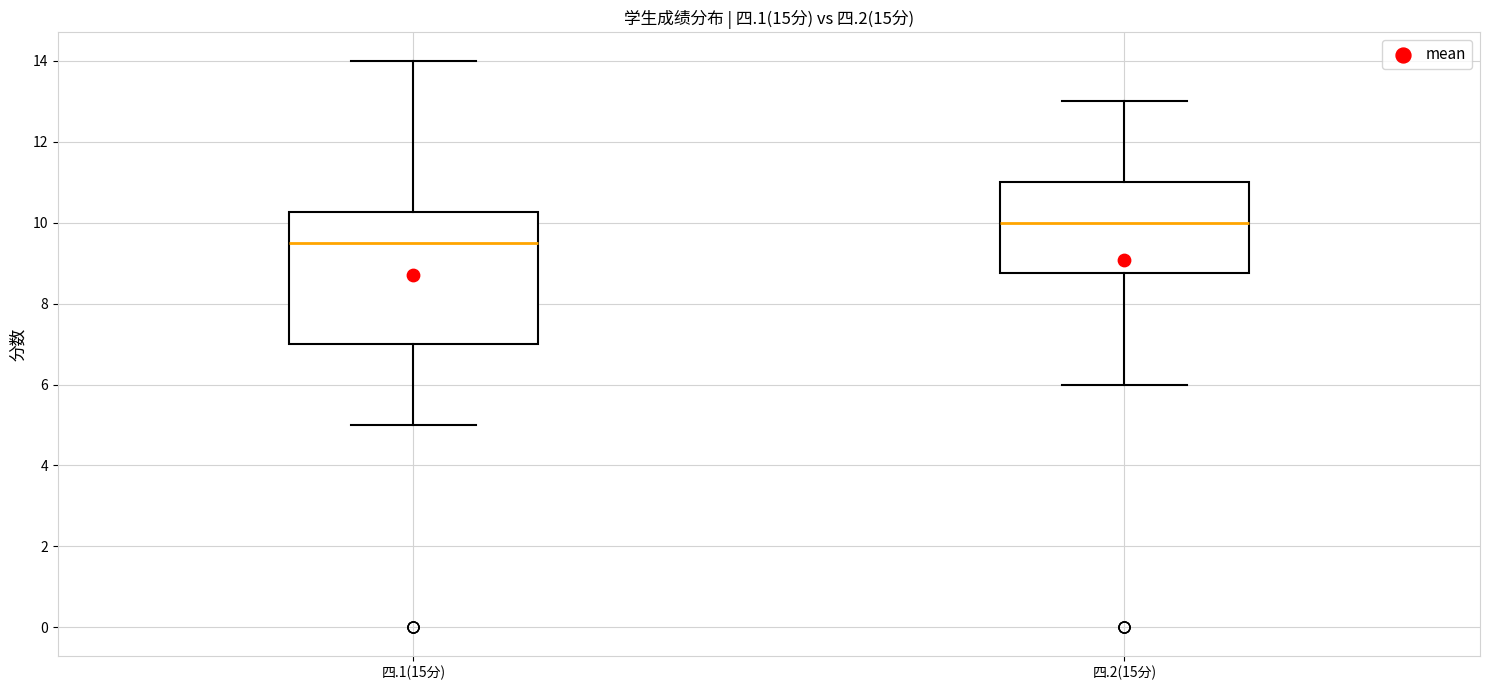

Reading left to right, read every box against the y-axis: the position of its median line, the range the box covers, and the ends of its whiskers. The values are not printed on the chart, so give them approximately, as read against the axis.

四.1(15分): median 9.6, box 7.0 to 10.2, whiskers 5.0 to 14.0
四.2(15分): median 10.0, box 8.8 to 11.0, whiskers 6.0 to 13.0